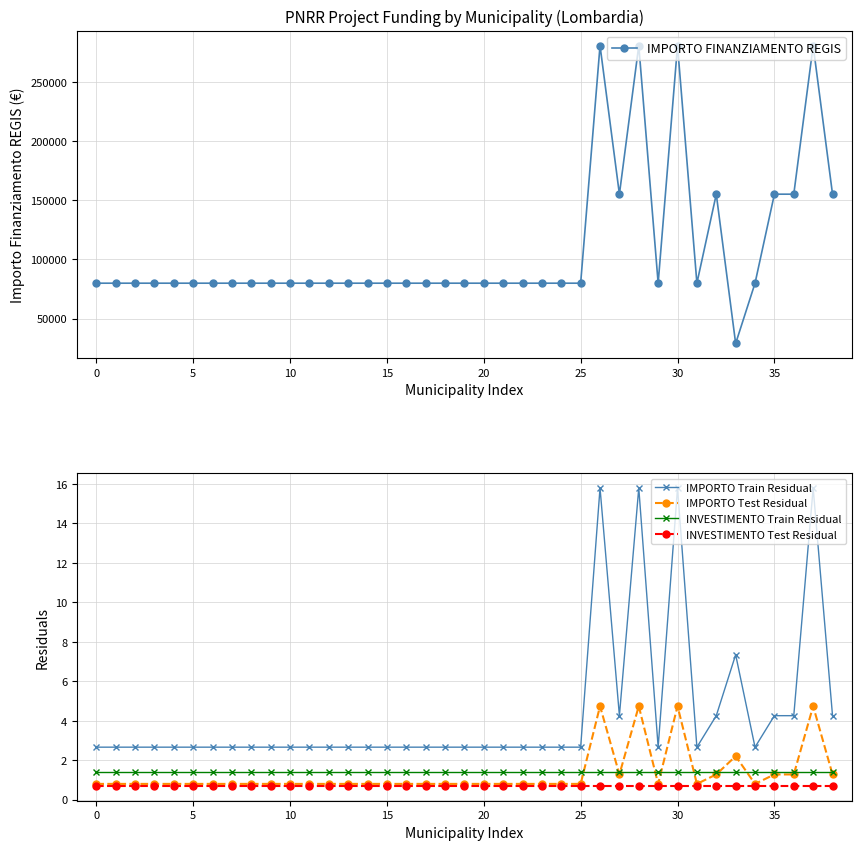

At which label is IMPORTO FINANZIAMENTO REGIS closest to 154917?

27